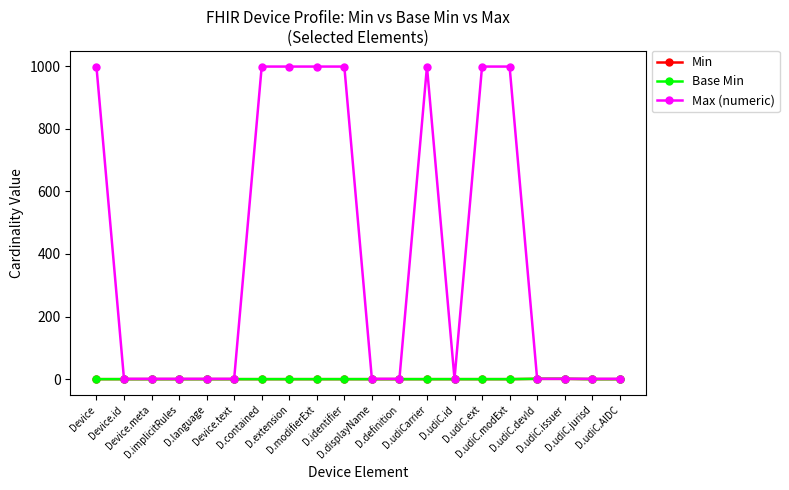

Does the chart have visible grid lines?

No